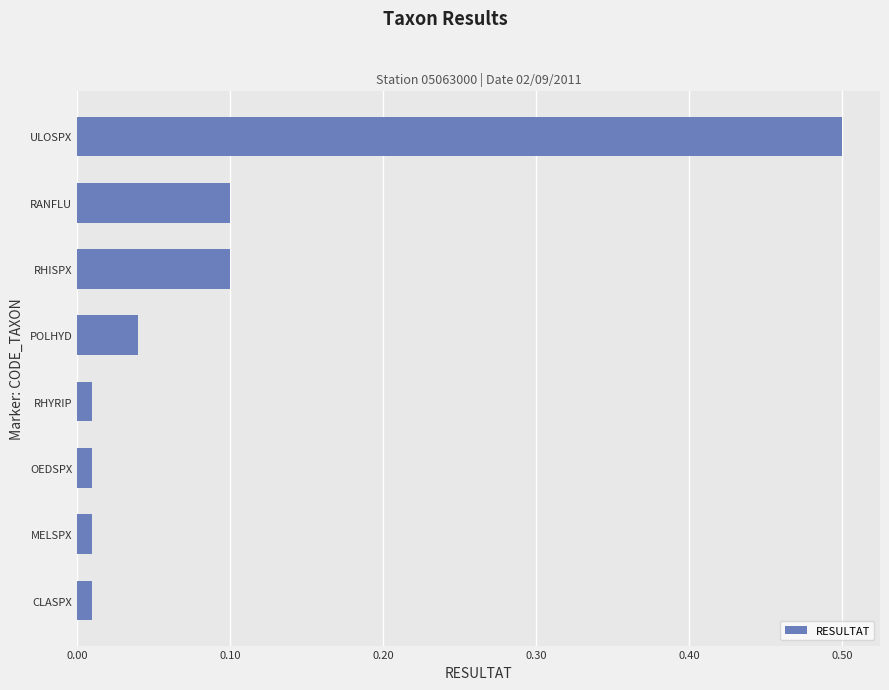

Is it true that the value at ULOSPX is 0.7?

False